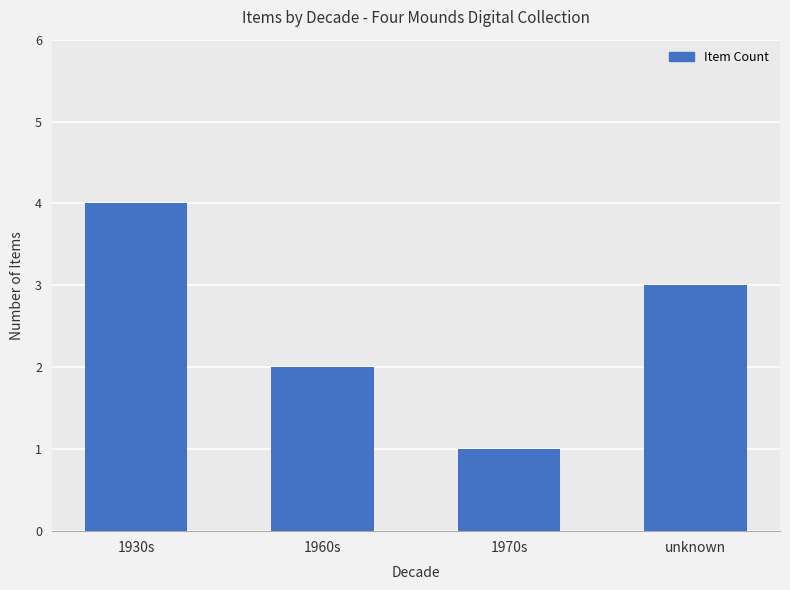

Are the bars grouped side by side (vs. stacked)?

No